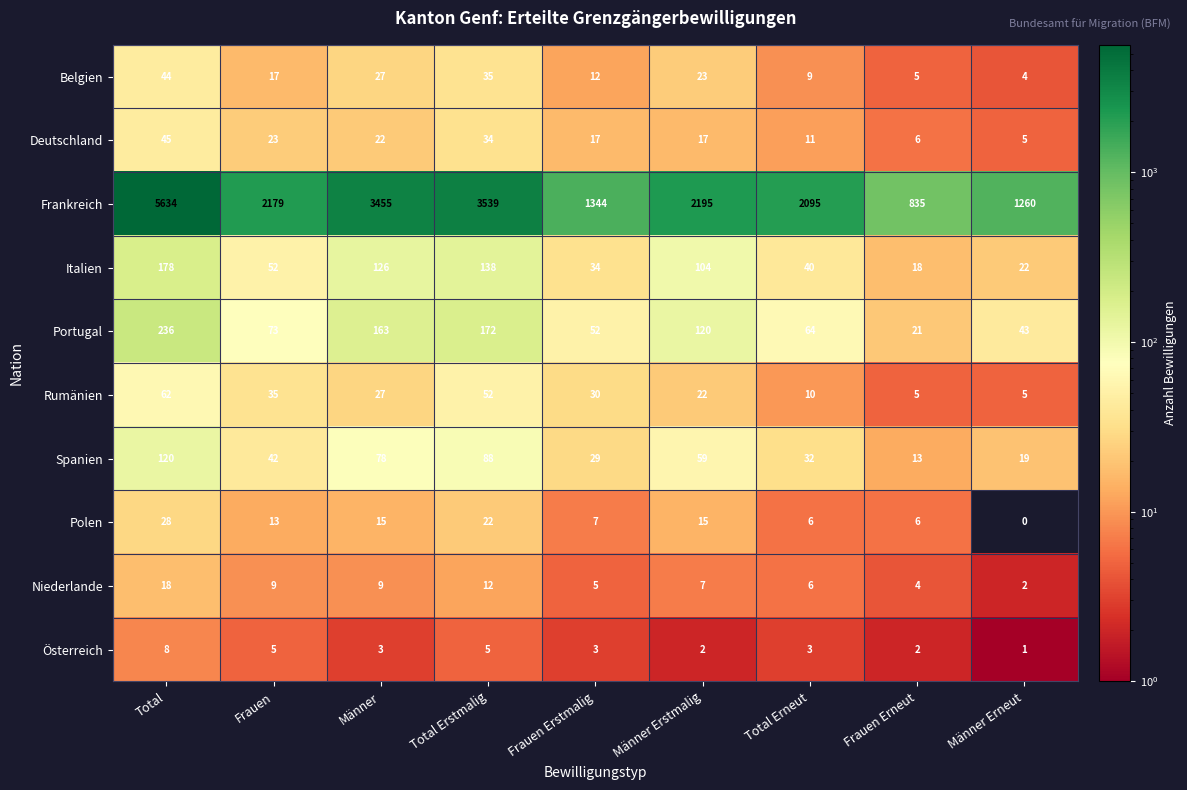

Which series has the widest spread of values?

Frankreich